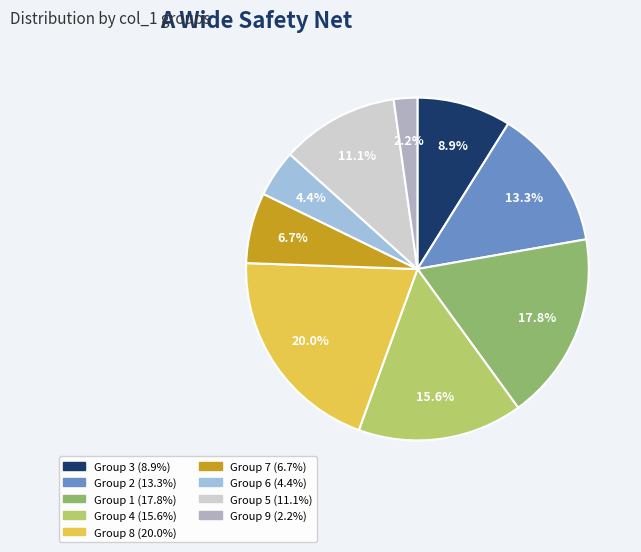

How many slices are in this pie chart?

9